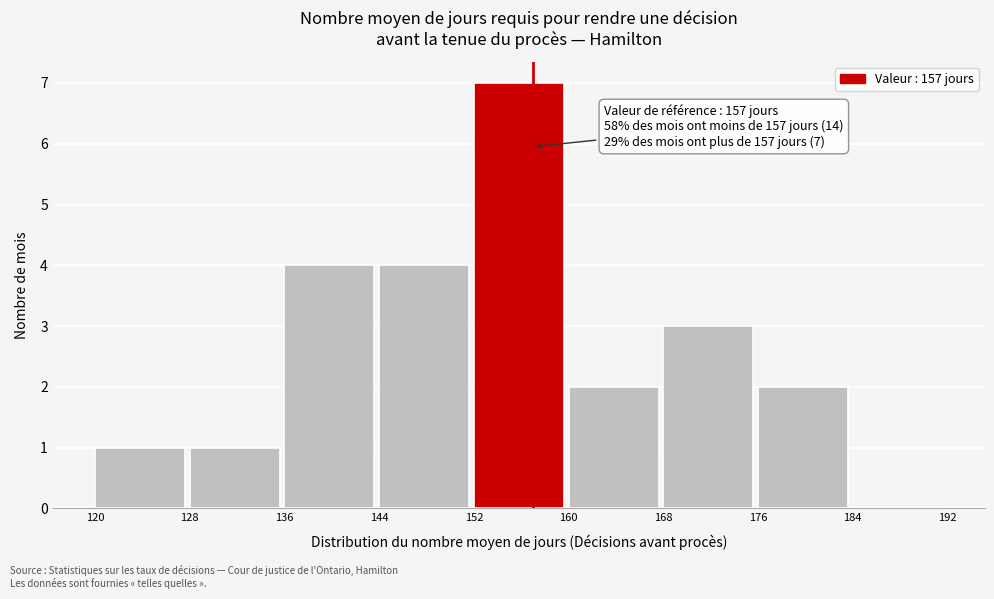

Which range on the x-axis has the tallest bar?

152 to 160